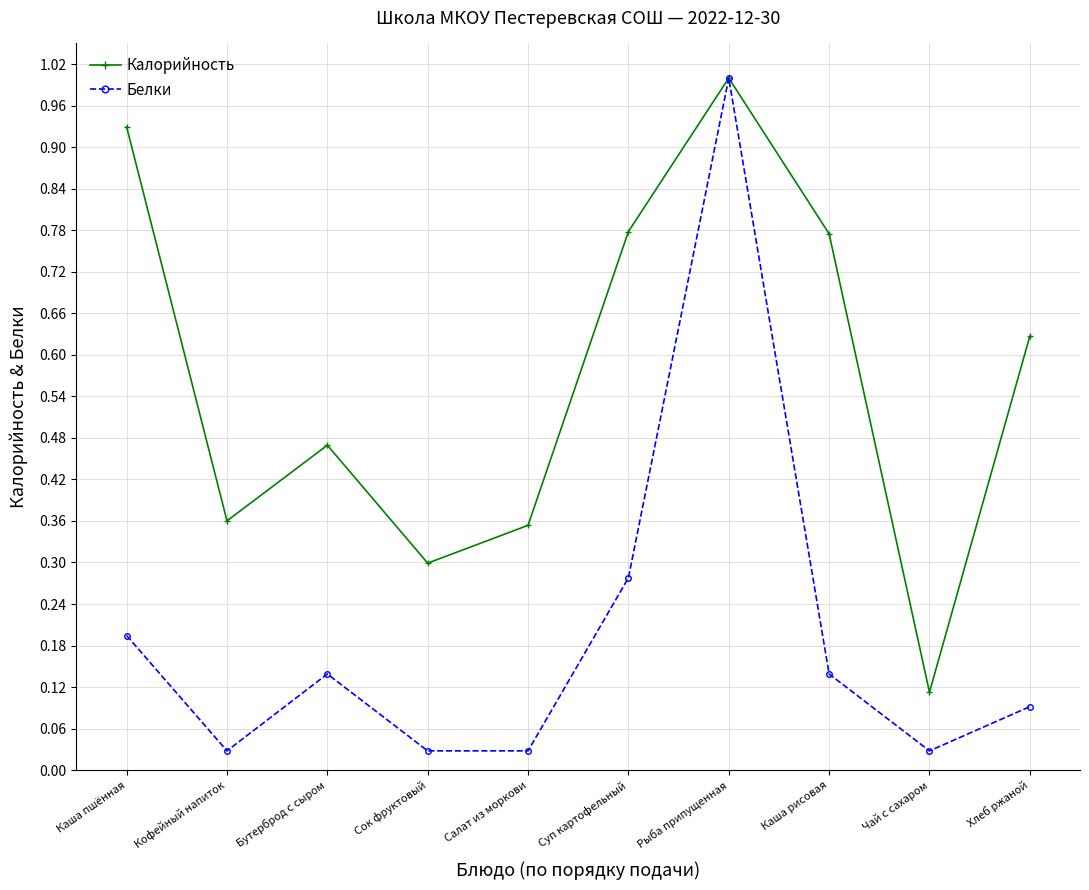

The value of Калорийность at Хлеб ржаной is 0.4. True or false?

False